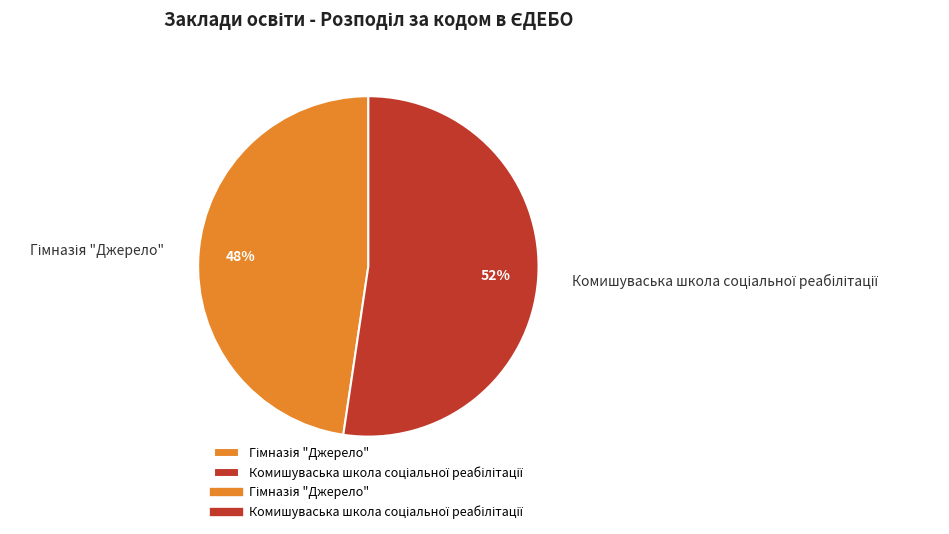

Count the number of slices in the pie.

2